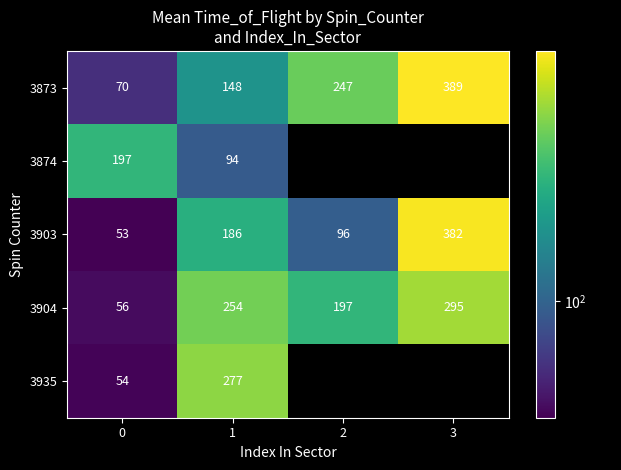

How many data points in 3904 are less than 254?

2